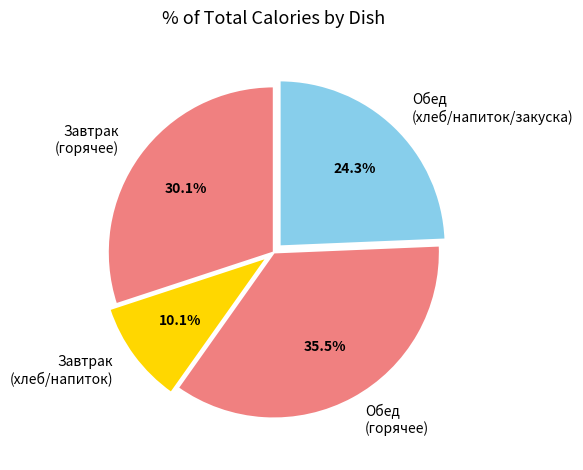

Rank the categories by value from lowest to highest.

Завтрак (хлеб/напиток), Обед (хлеб/напиток/закуска), Завтрак (горячее), Обед (горячее)